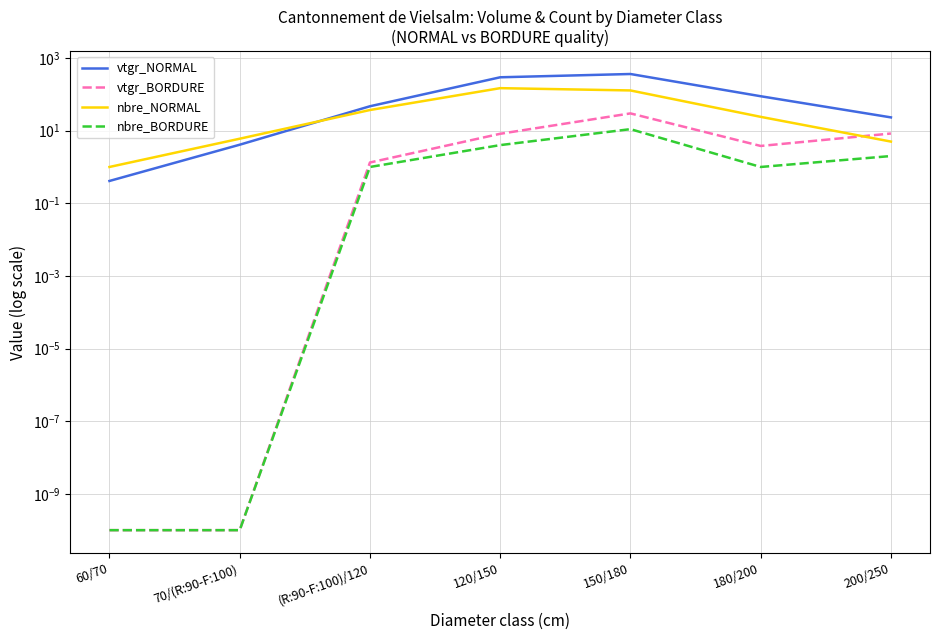

What is the sum of the nbre_BORDURE values at 150/180 and 180/200?

12.0